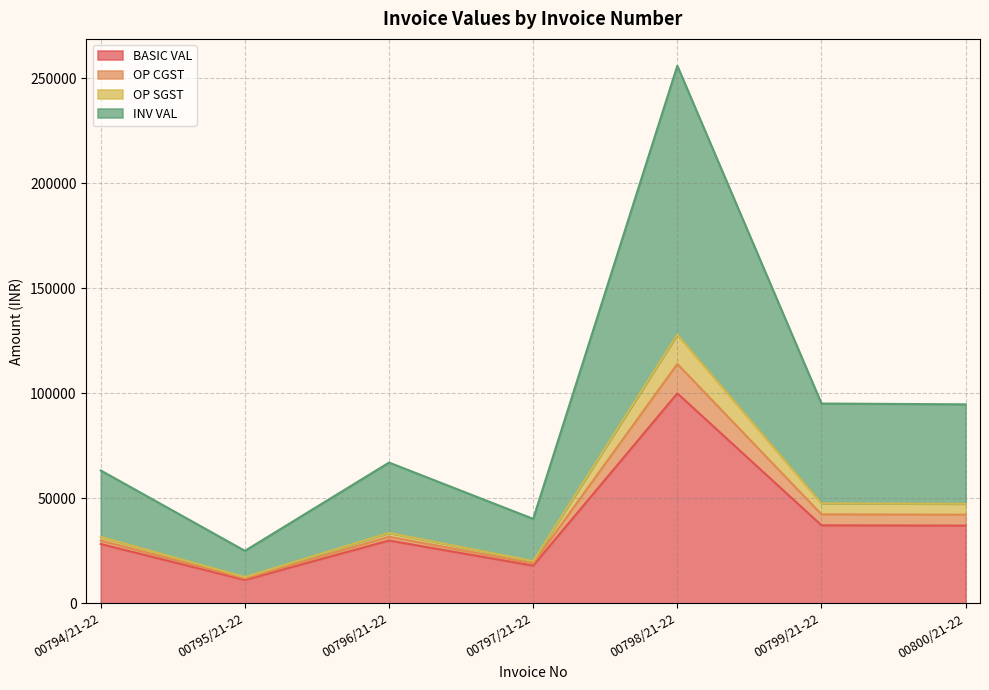

Which has a higher value, 00800/21-22 or 00797/21-22?

00800/21-22